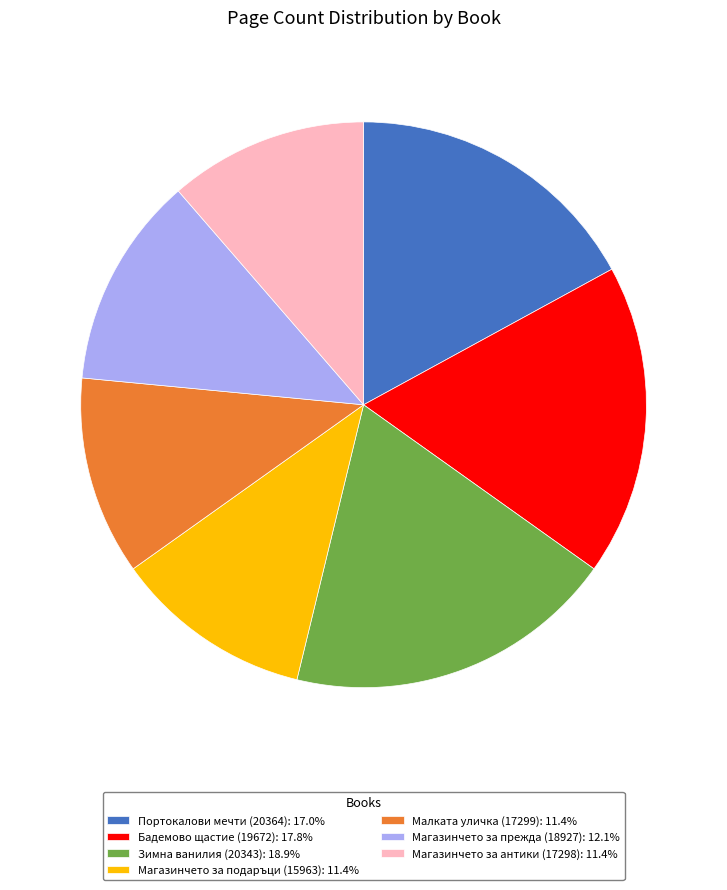

Does Магазинчето за прежда (18927) represent more than half of the total?

No